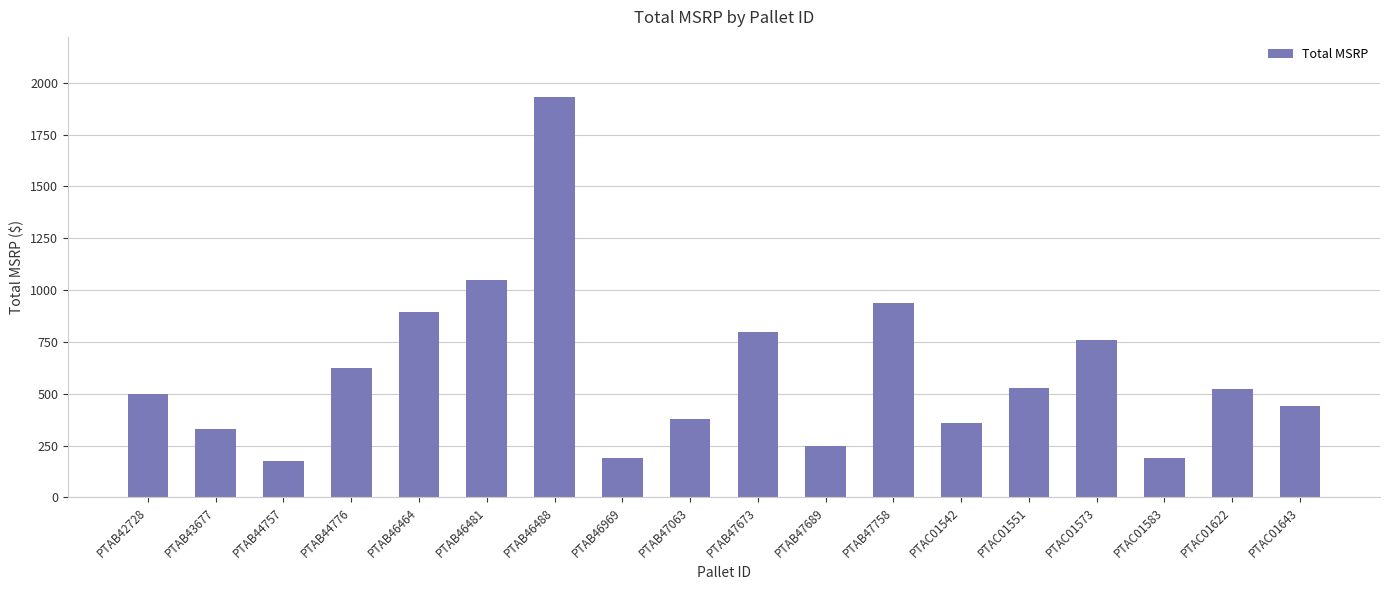

What is the label of the 5th bar from the left?

PTAB46464